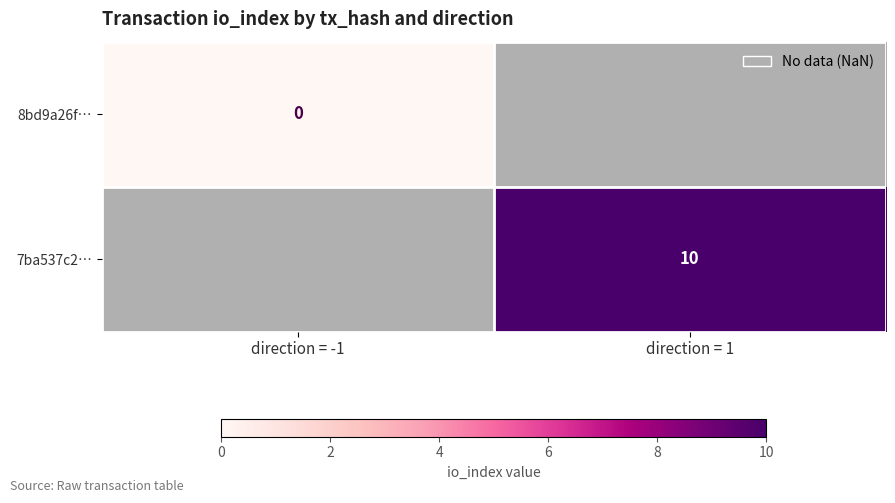

Which has a higher value, direction = -1 or direction = 1?

direction = 1